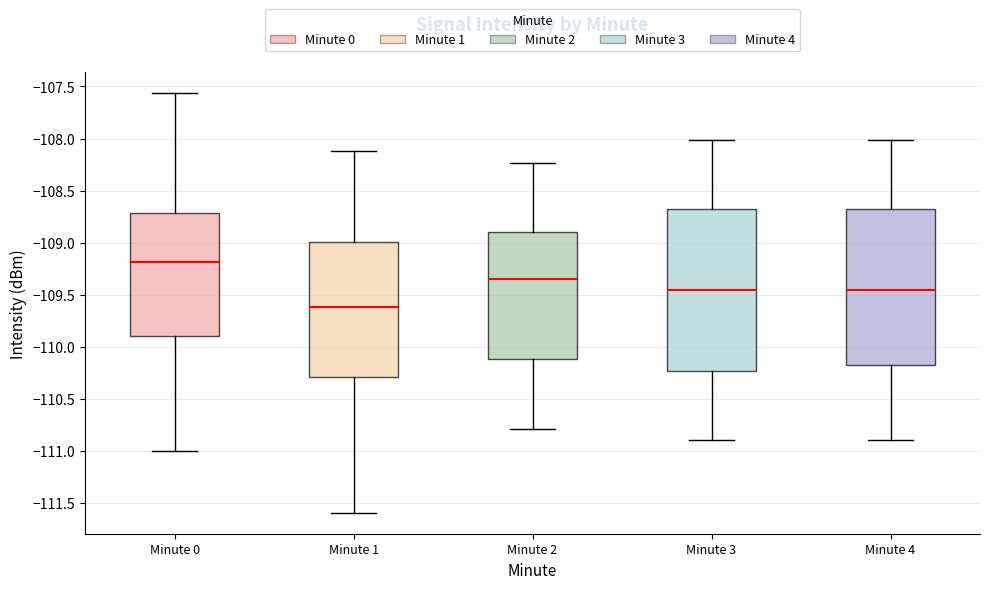

Where does the upper whisker of the box for Minute 1 end on the y-axis? The values are not printed on the chart, so give them approximately, as read against the axis.

-108.10